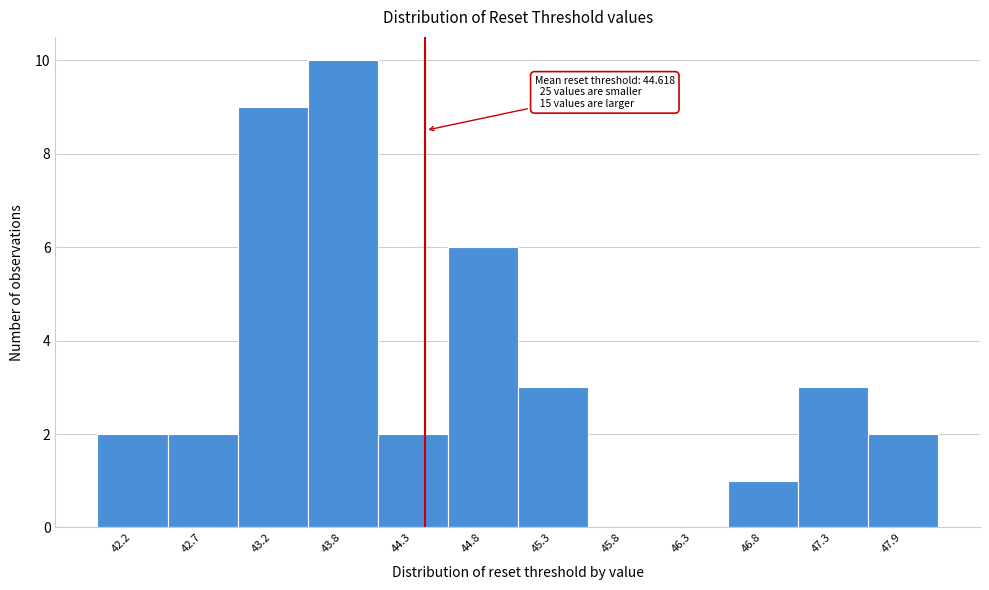

Reading left to right, list all the values displayed in this chart.

42.2=2	42.7=2	43.2=9	43.8=10	44.3=2	44.8=6	45.3=3	45.8=0	46.3=0	46.8=1	47.3=3	47.9=2